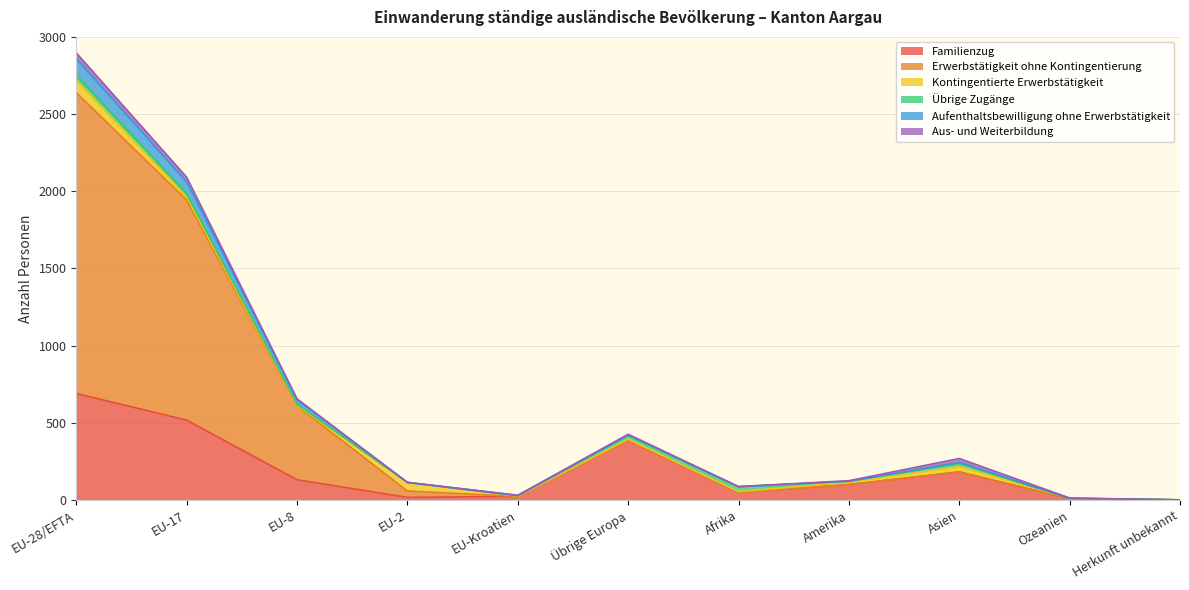

At which category is the sum across all series the highest?

EU-28/EFTA